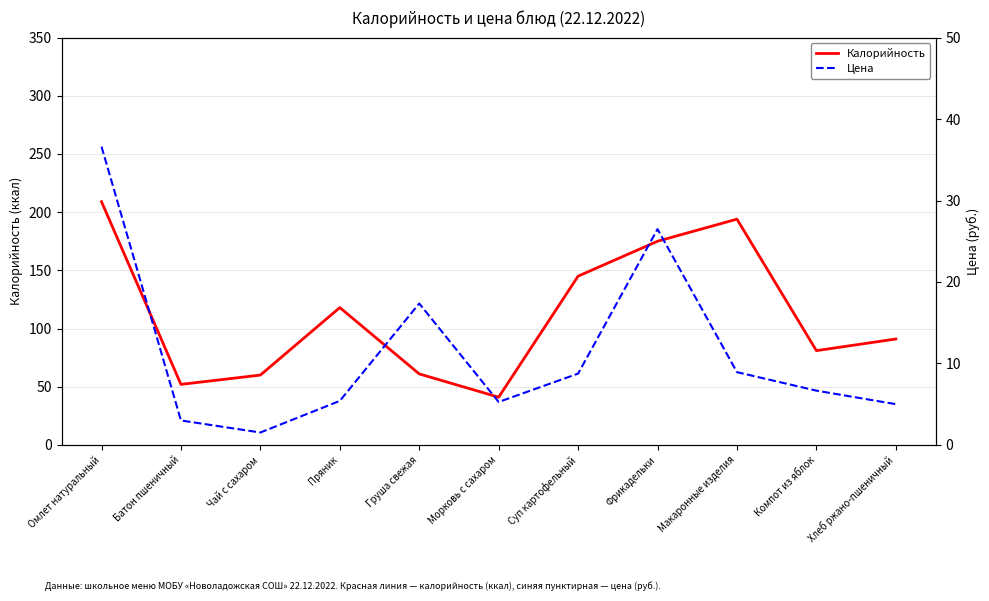

What is the approximate value of Цена at Макаронные изделия?

8.9